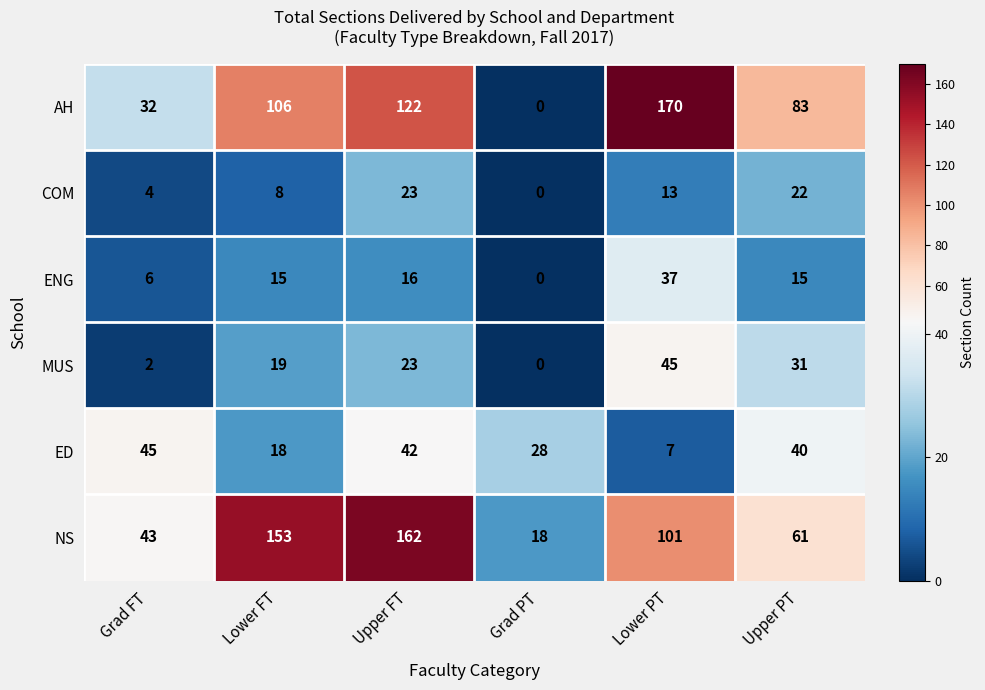

What is the difference between the maximum and minimum values in the AH series?

170